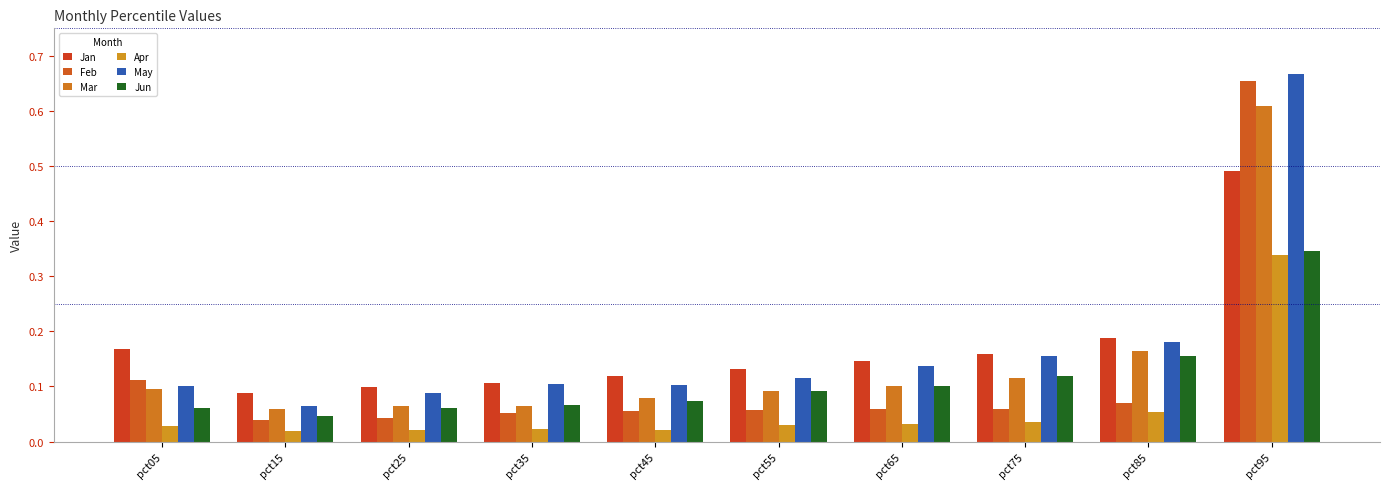

Are the bars horizontal?

No